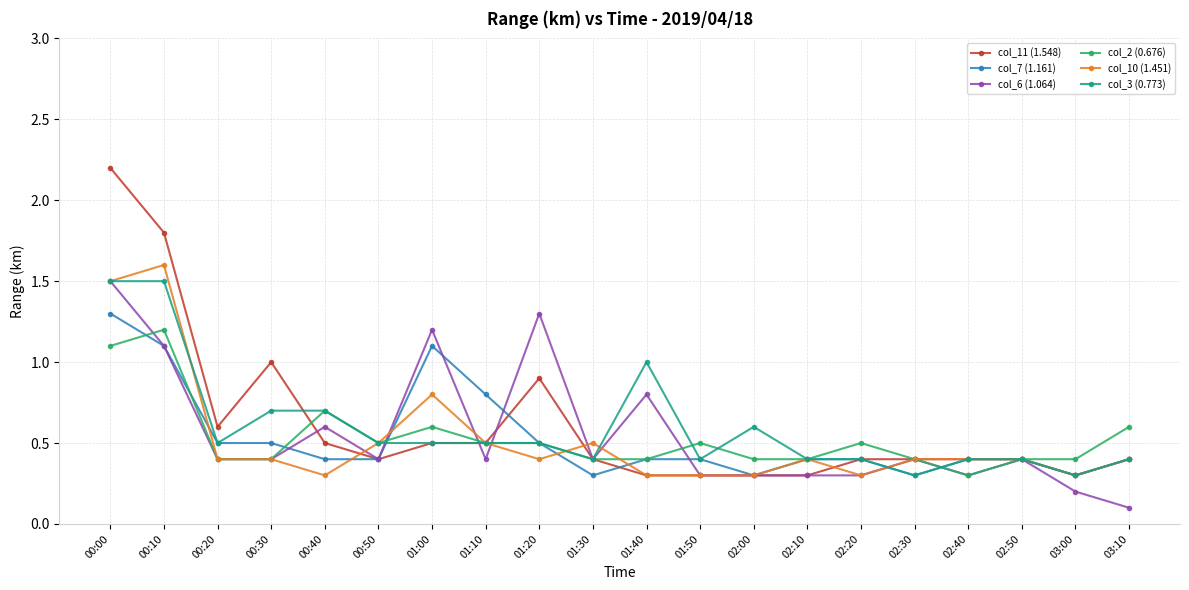

What is the minimum value shown in the chart?

0.1